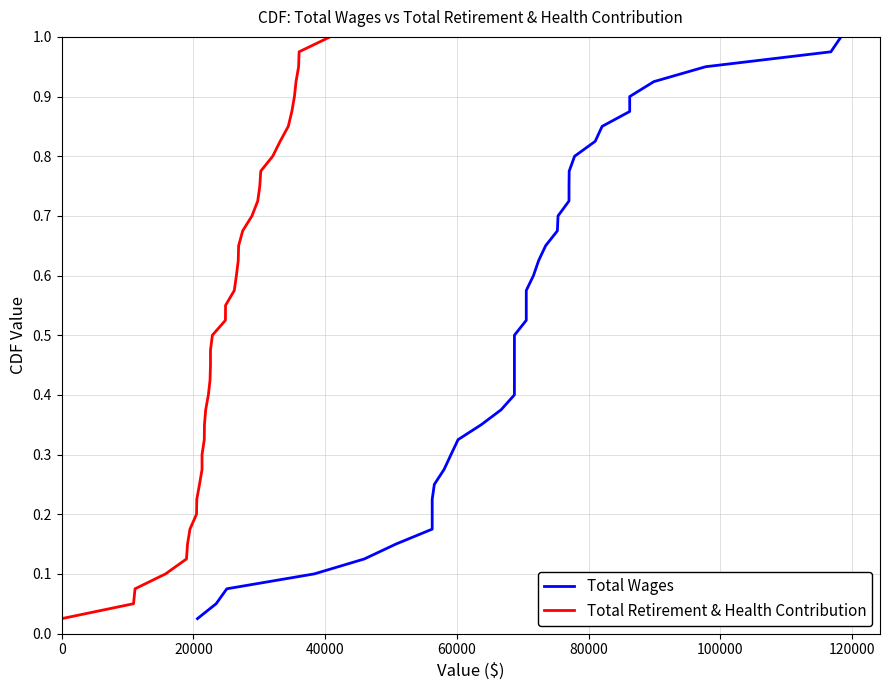

True or false: Total Wages and Total Retirement & Health Contribution intersect in this chart.

False